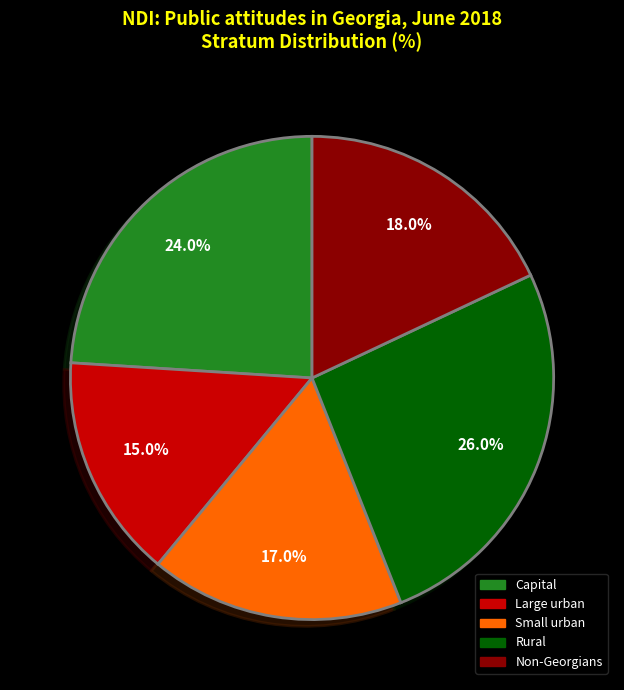

To the nearest percent, what percentage of the pie is Small urban?

17%